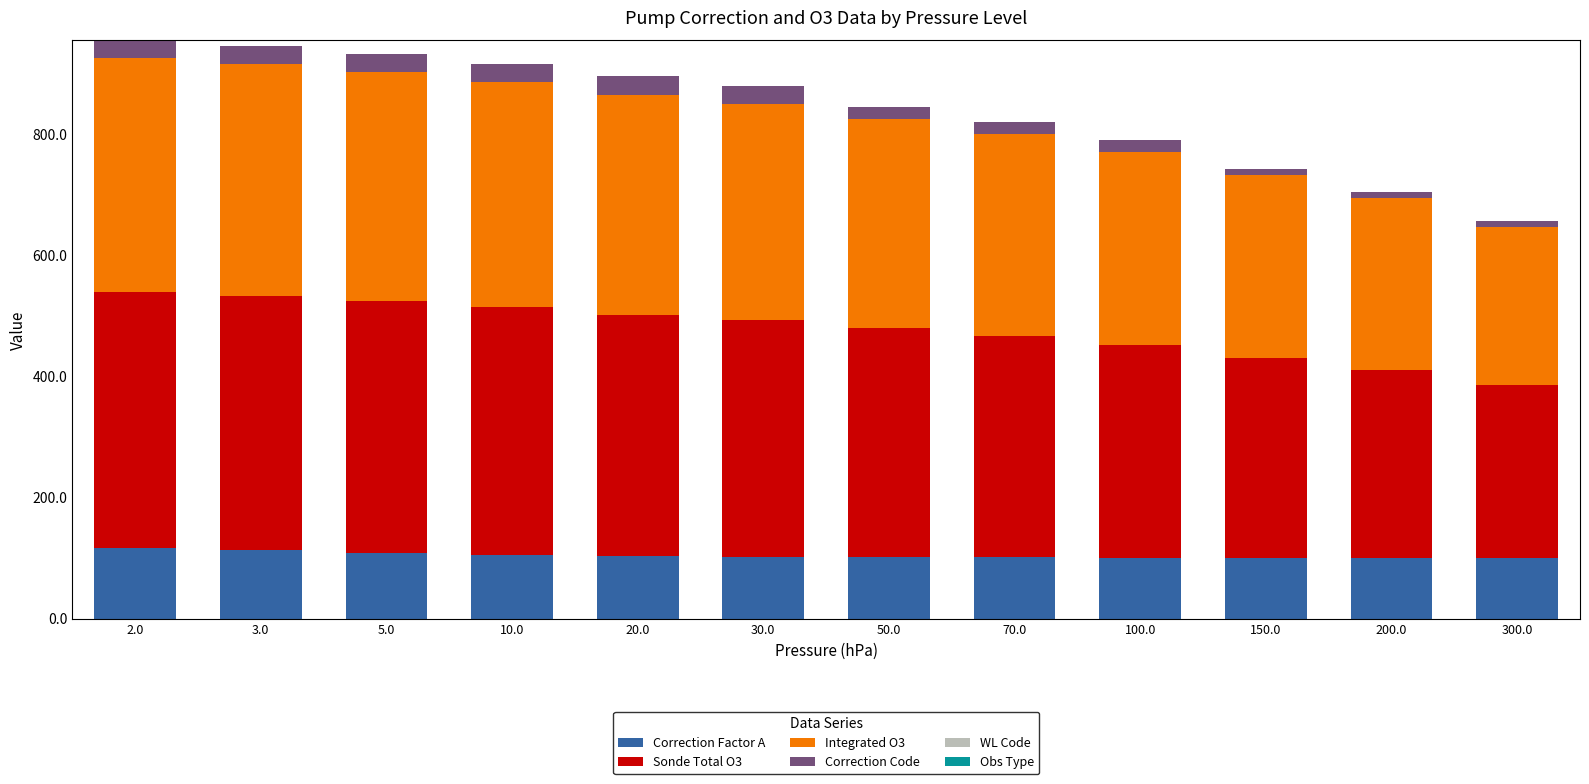

How many data points does each series have?

12